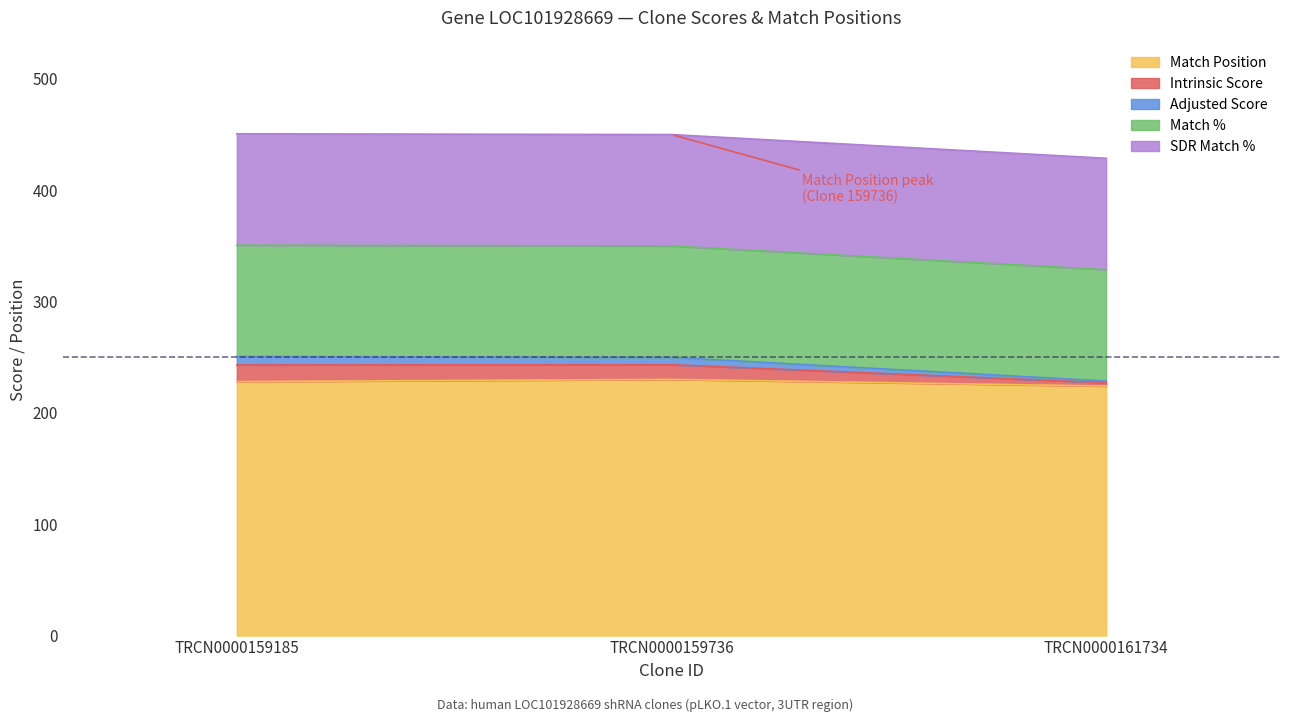

Does the chart display data point markers on the line(s)?

No